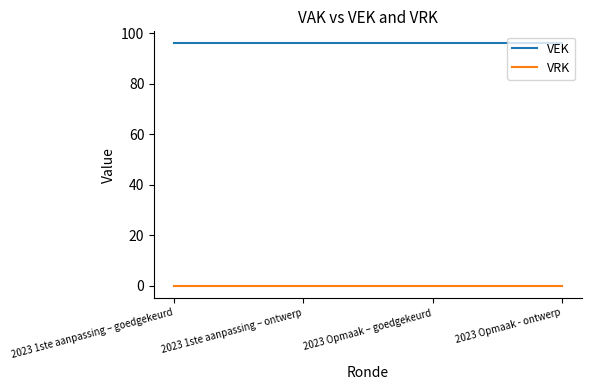

What is the total value across all series at 2023 1ste aanpassing – goedgekeurd?

96